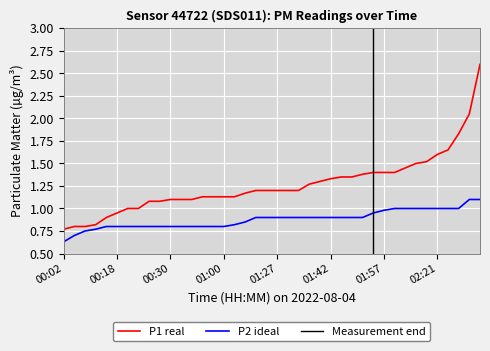

The P2 series shows 1.5 at 00:10. True or false?

False